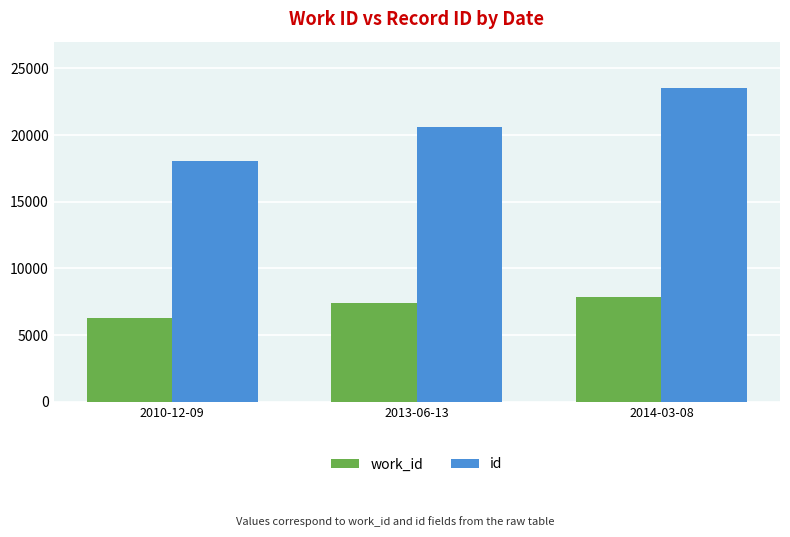

What is the value of the id bar at the 3rd from the left?

23516